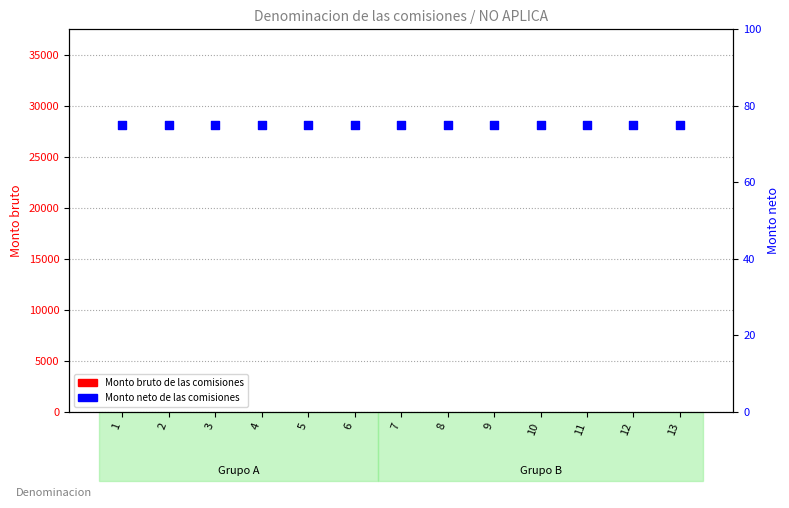

Which series contains the lowest Y value?

Monto bruto de las comisiones